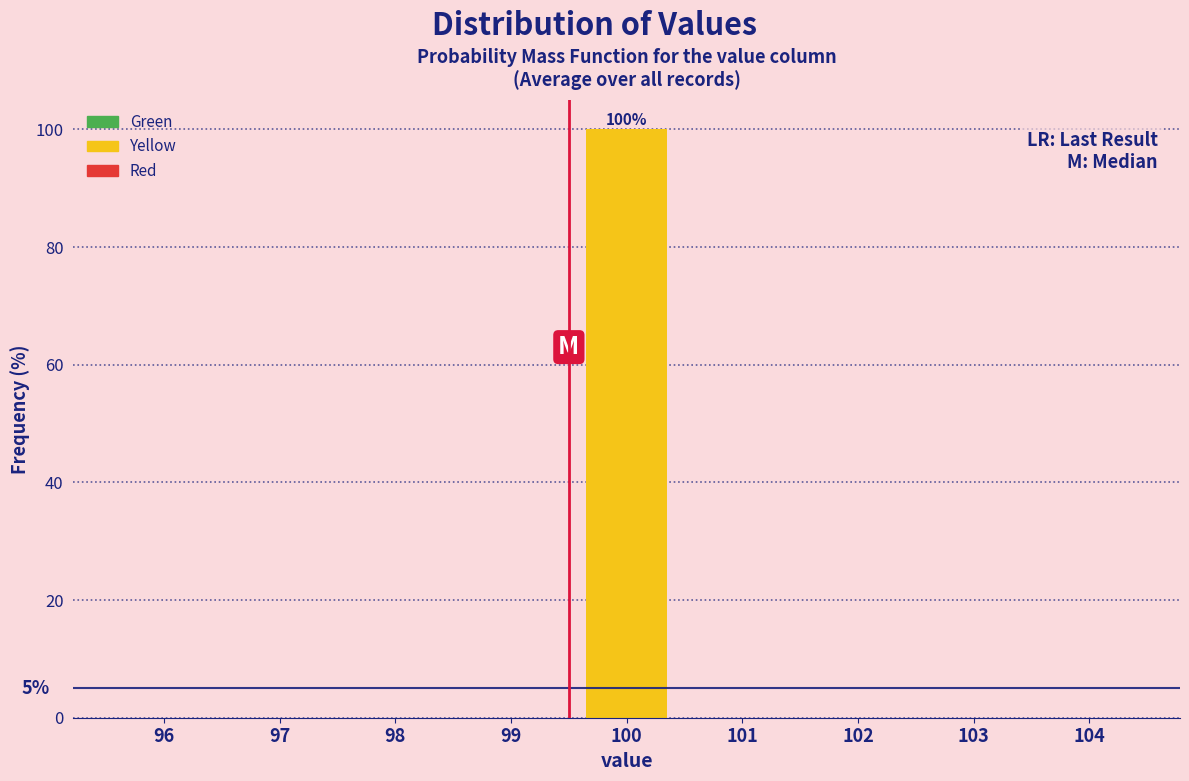

Reading right to left, what are all the values shown in this chart?

104=0	103=0	102=0	101=0	100=100	99=0	98=0	97=0	96=0